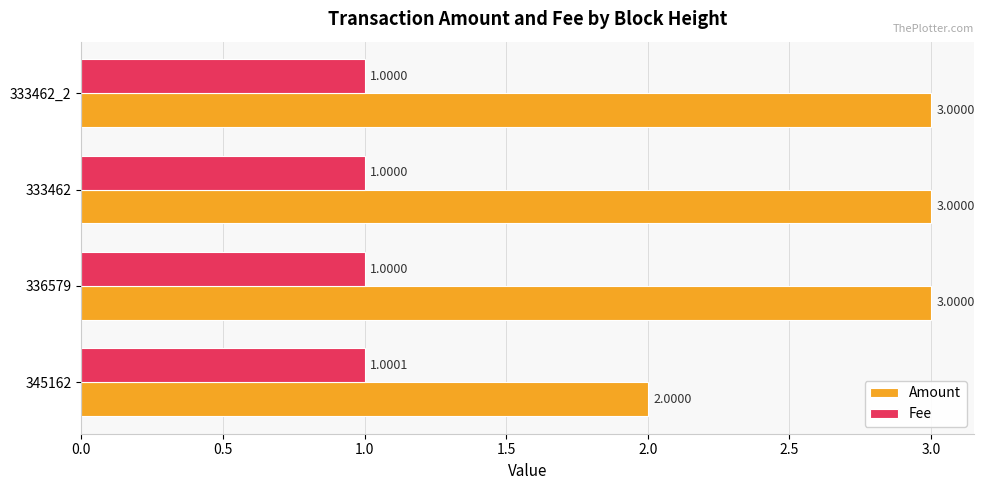

What is the difference between the highest and lowest values at 345162?

1.0